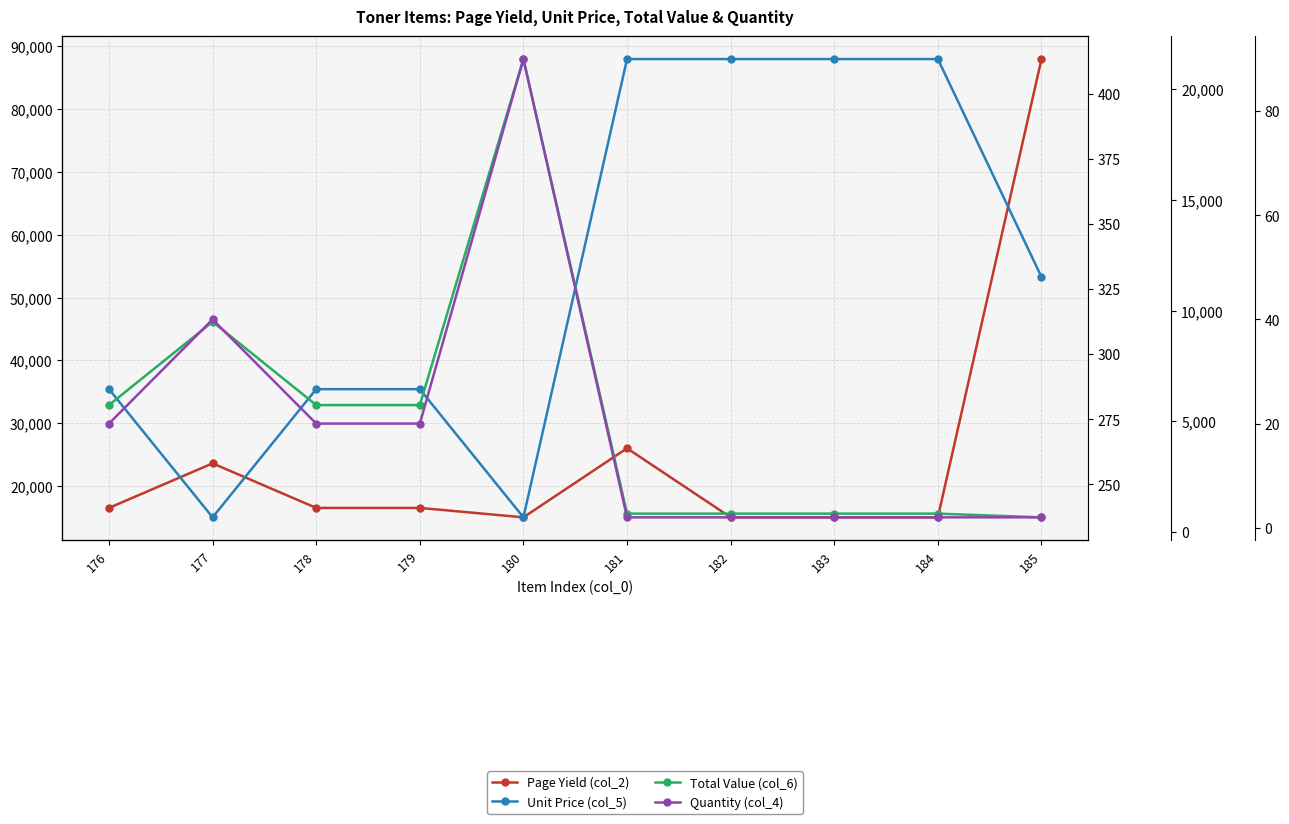

What is the difference between the Page Yield (col_2) values at 182 and 181?

11000.0